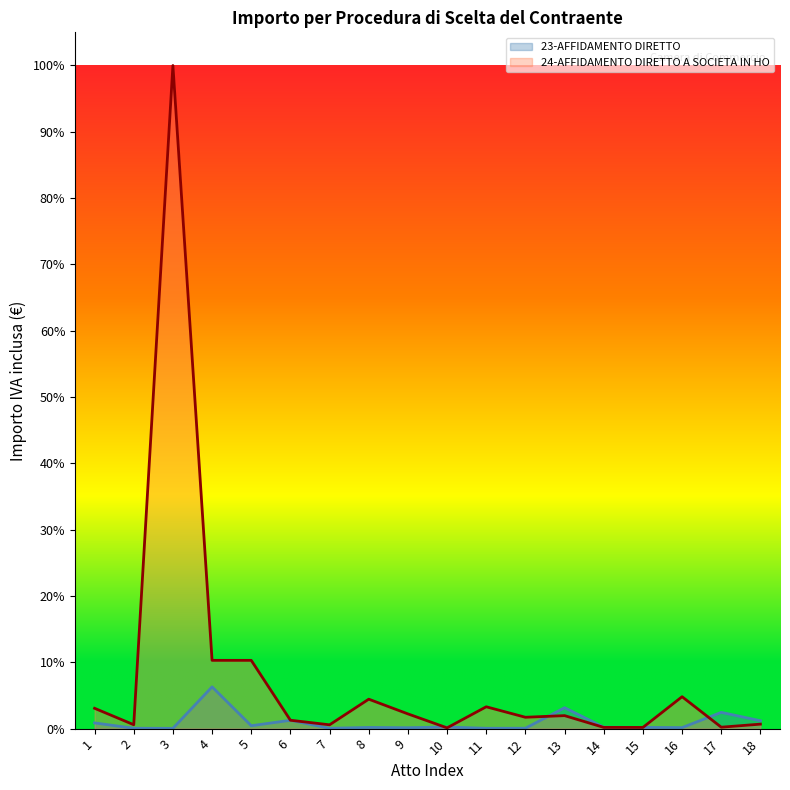

At how many categories does at least one series exceed 0?

18